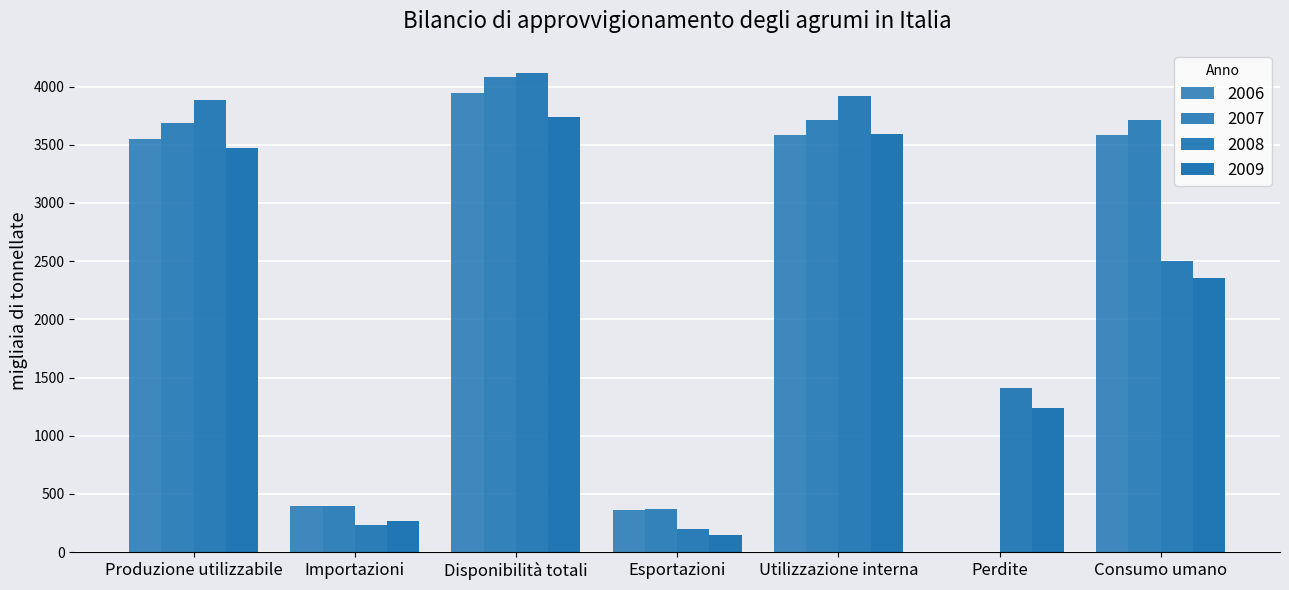

Reading left to right, transcribe all the data shown in this chart.

2006: 3547.0	398.0	3945.0	363.0	3582.0	0.0	3582.0
2007: 3683.0	400.0	4083.0	373.0	3710.0	0.0	3710.0
2008: 3885.4	232.5	4117.8	203.0	3914.9	1412.3	2502.6
2009: 3469.1	269.2	3738.3	143.9	3594.4	1237.5	2356.9